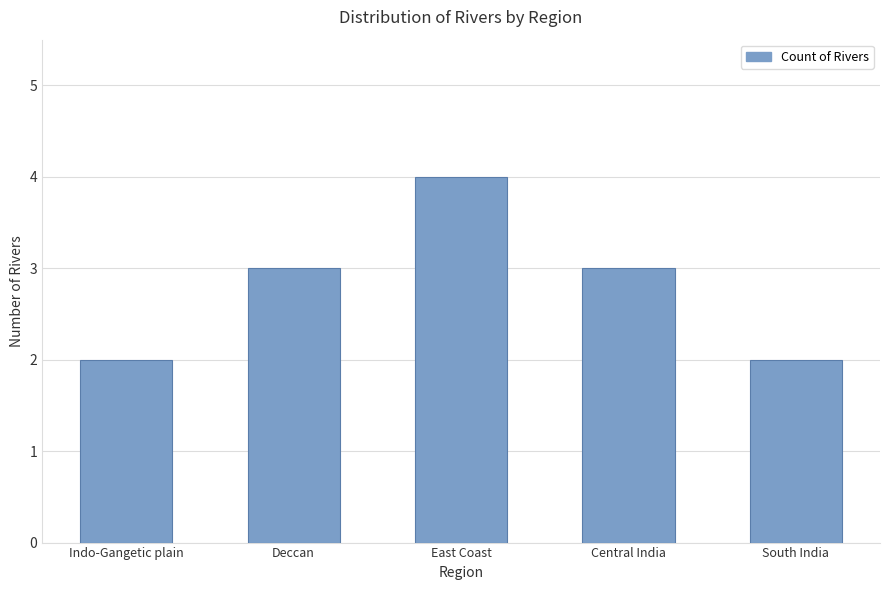

Which has a higher value, Central India or East Coast?

East Coast